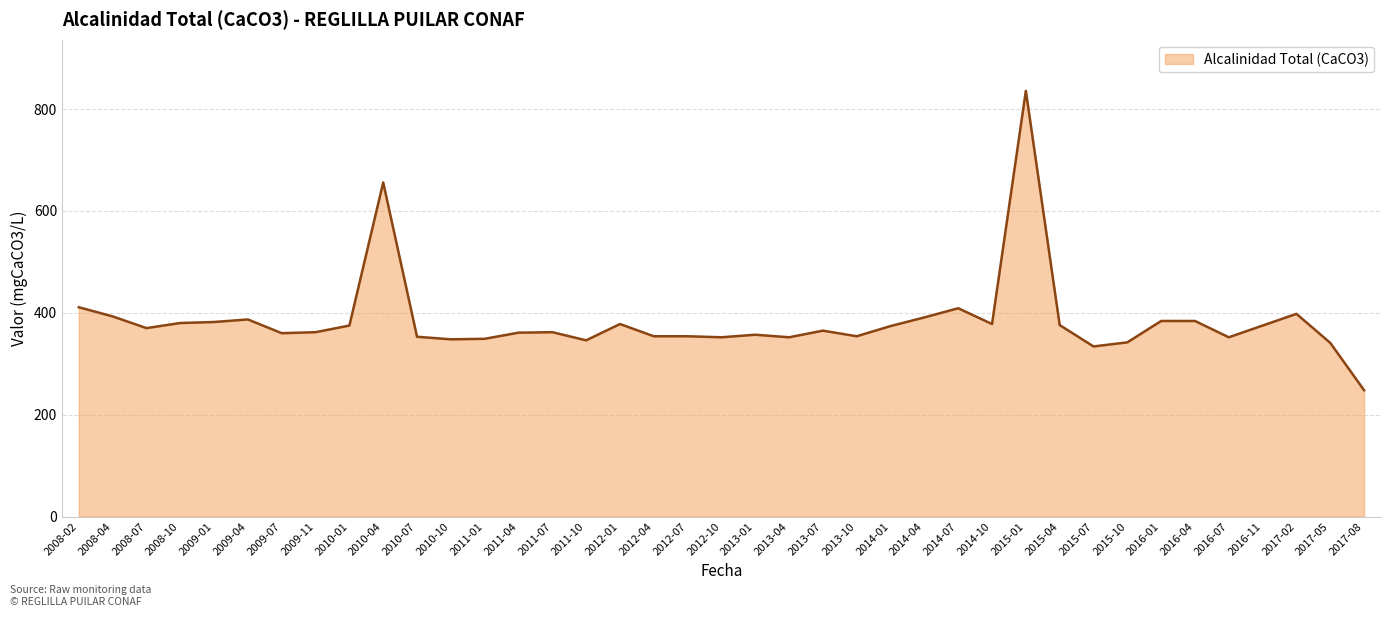

The value at 2013-04 is 465. True or false?

False